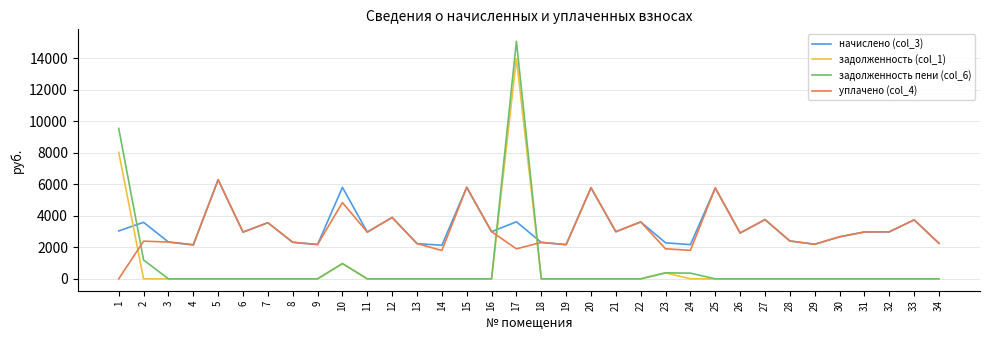

The начислено (col_3) series shows 2144.5 at 4. True or false?

True